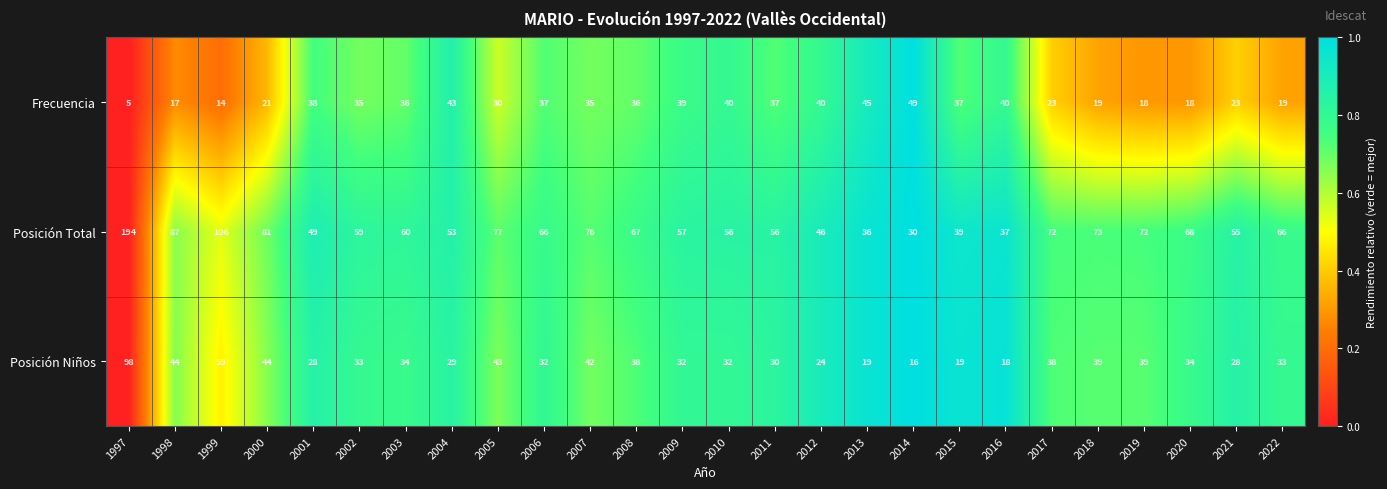

Which series changed the most between 2017 and 2019?

Frecuencia